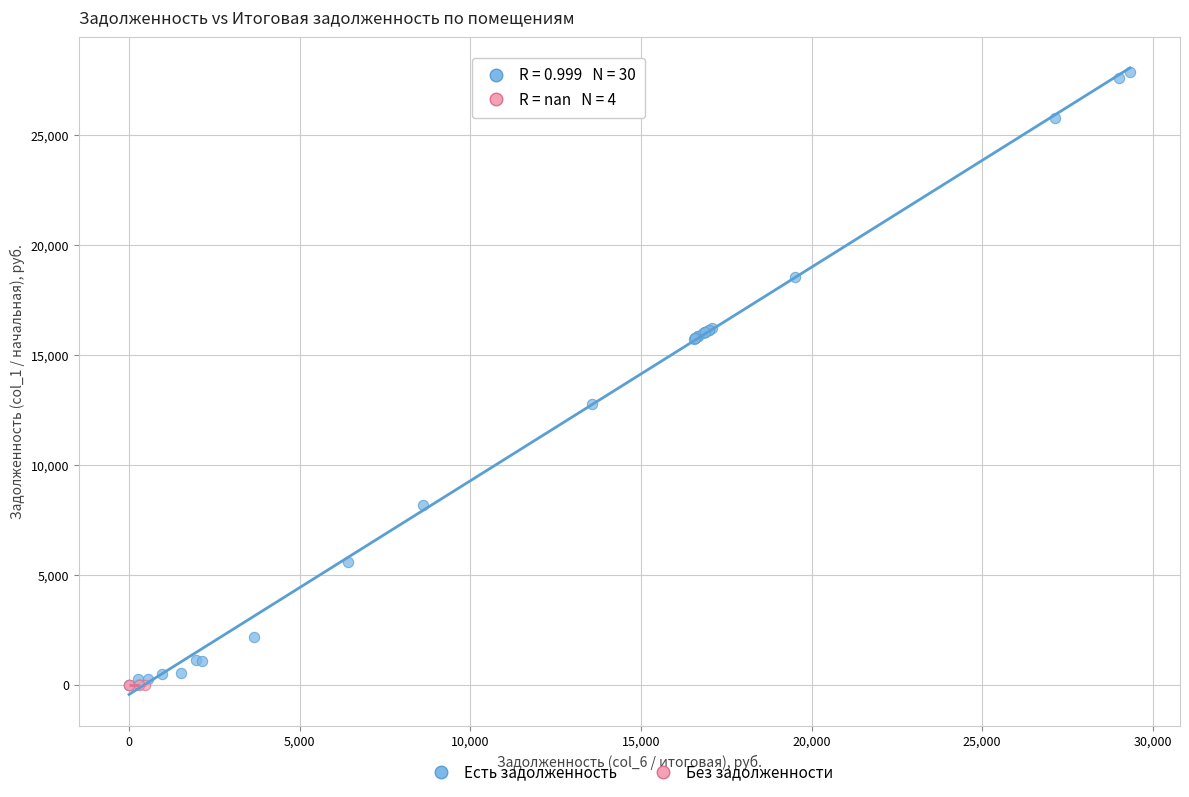

Which series reaches the maximum Y coordinate?

Есть задолженность